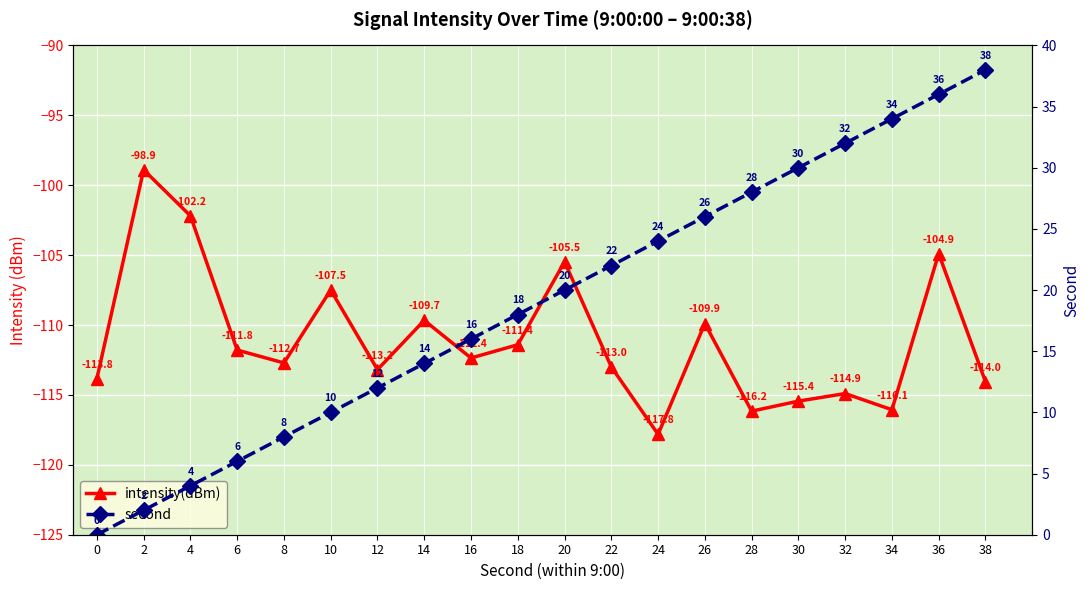

The value of second at 6 is 8.4. True or false?

False